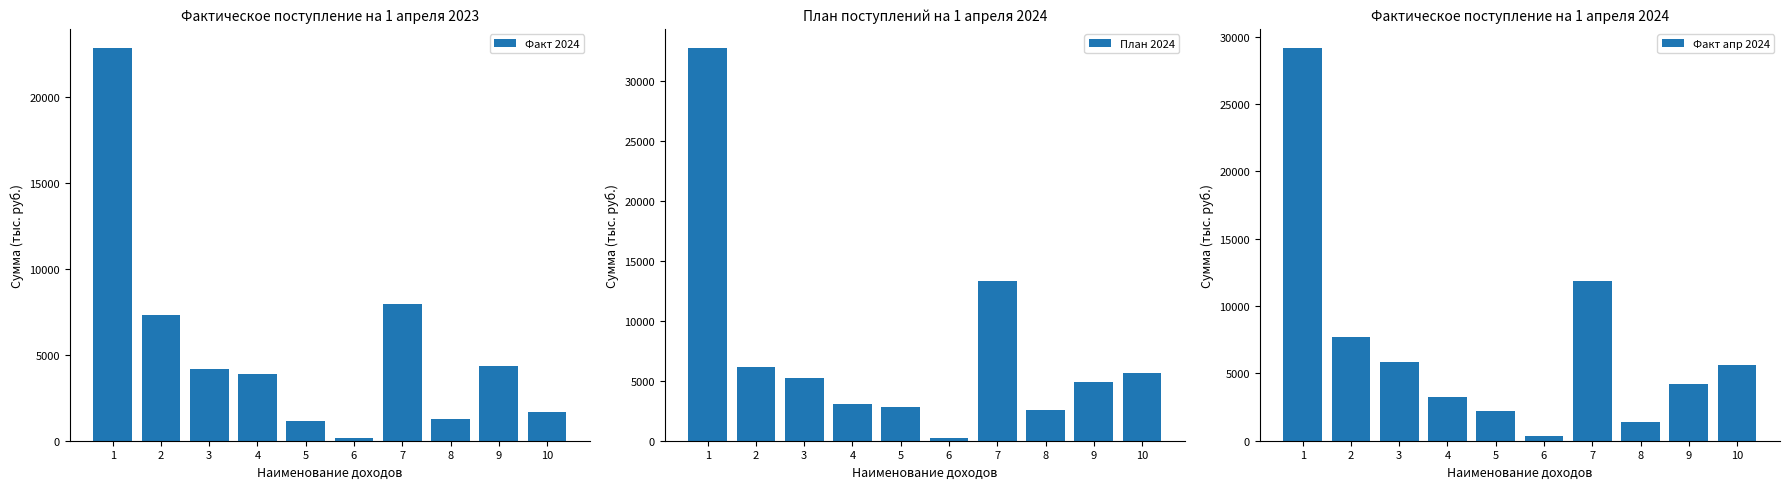

Which has a higher value, 6 or 5?

5